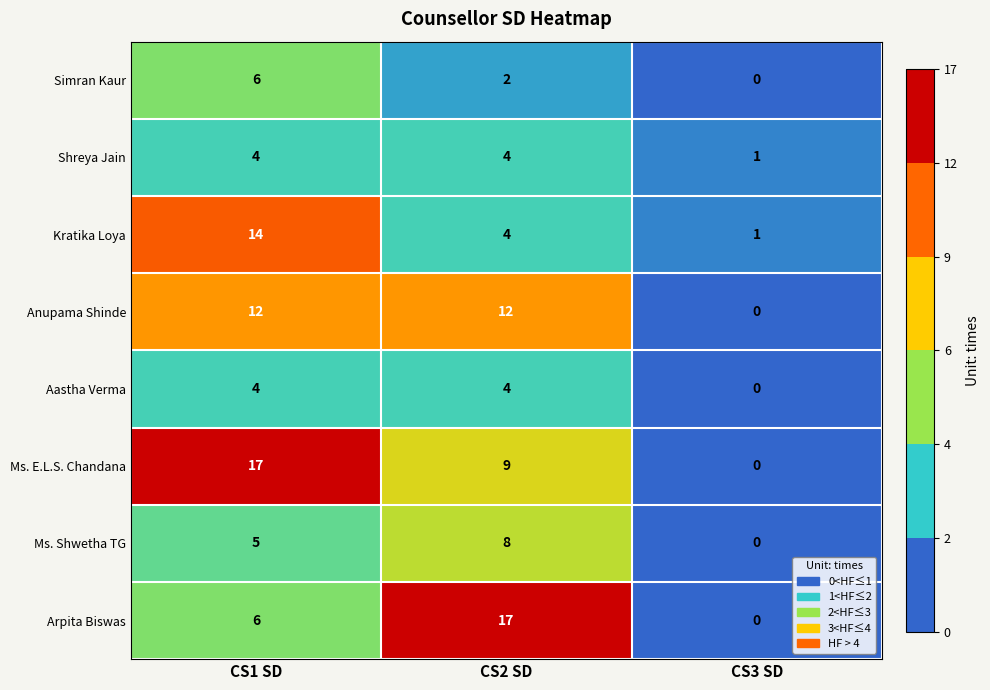

What is the average value of the Aastha Verma series?

3